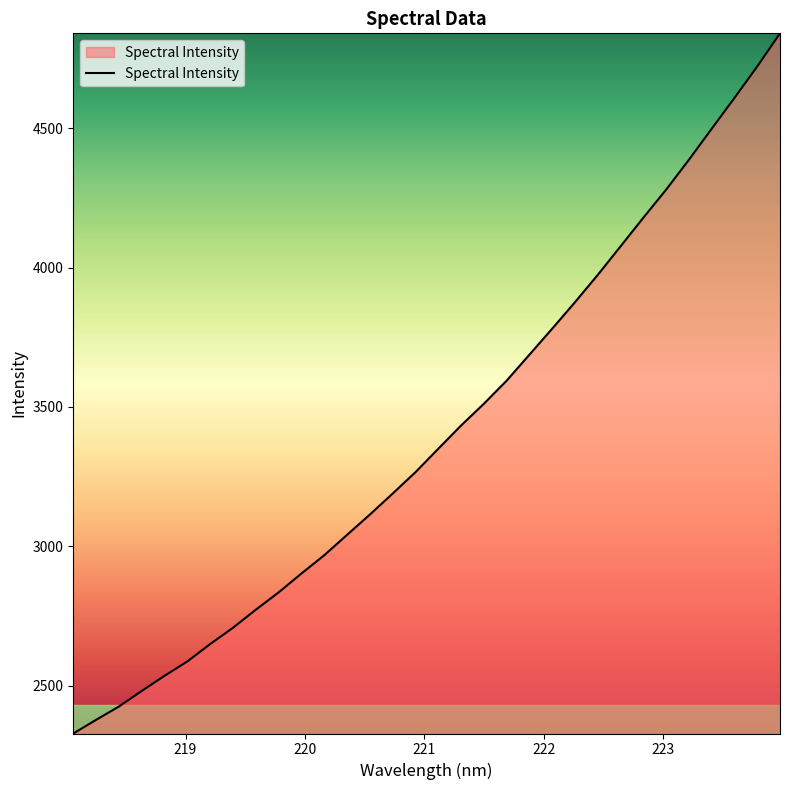

What is the smallest value displayed?

2328.7